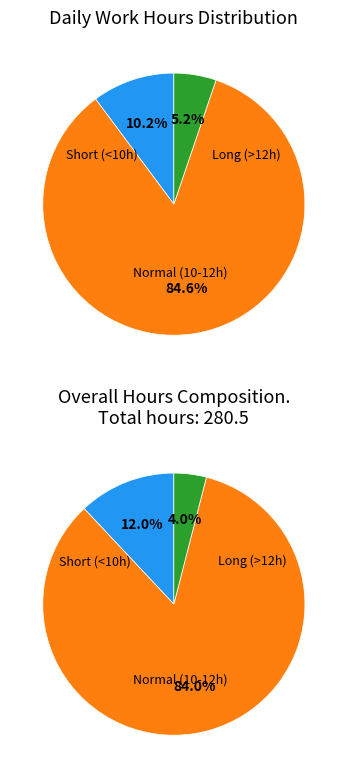

Does 12 account for over 50% of the chart?

No